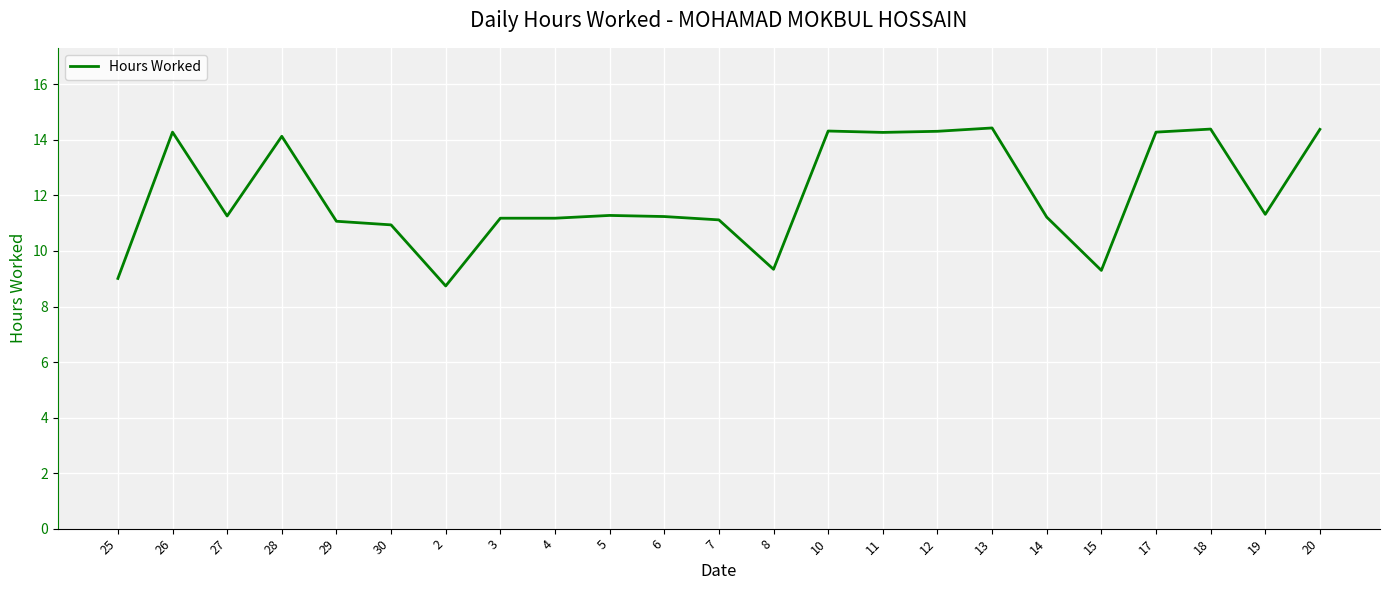

How many lines are shown in the chart?

1